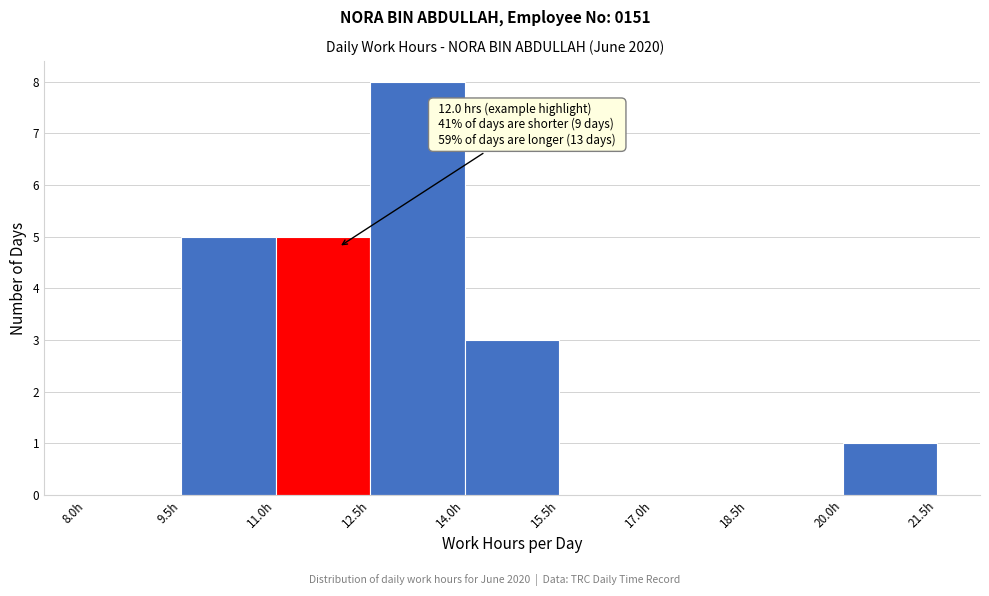

Over which range of the x-axis is the bar tallest?

12.5 to 14.0